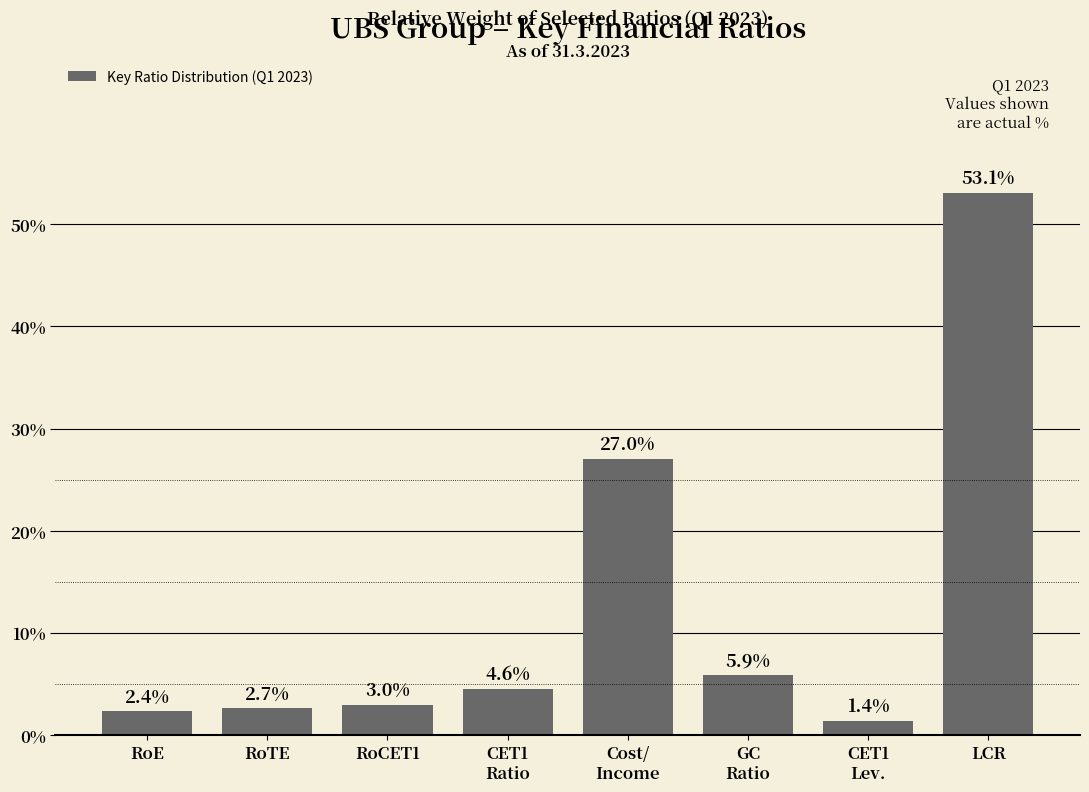

Reading right to left, extract all data points from this chart.

53.1	1.4	5.9	27.0	4.6	3.0	2.7	2.4